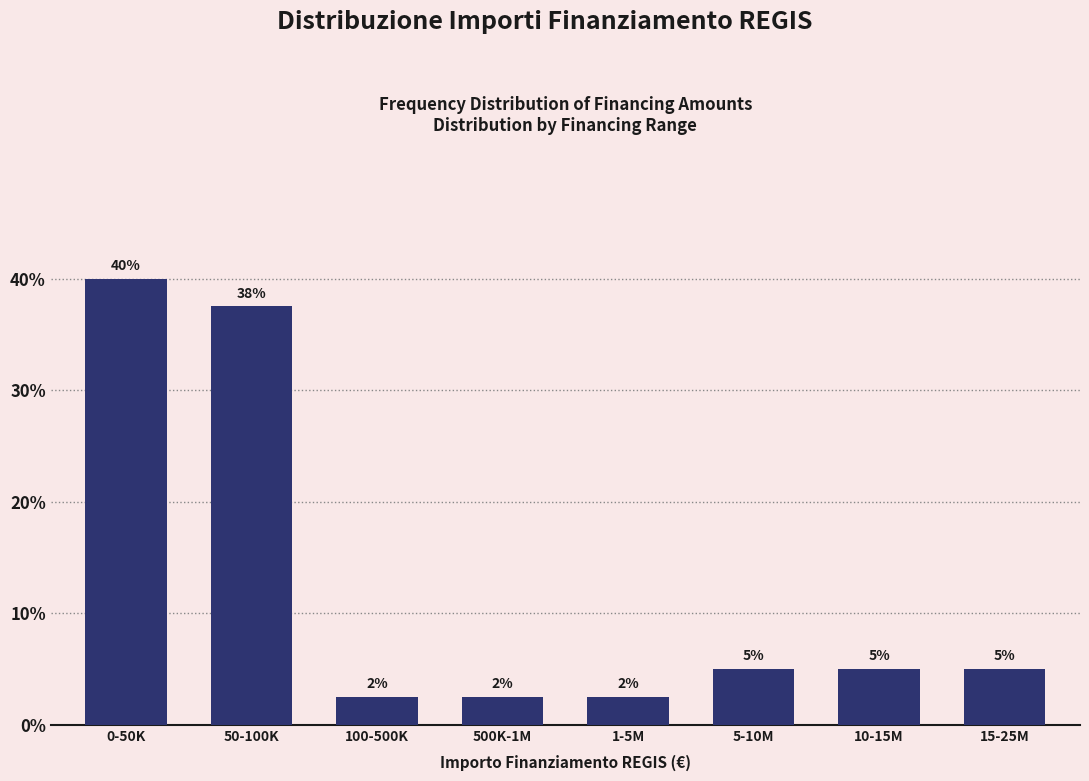

What is the ratio of the value at 0-50K to the value at 10-15M?

8.0